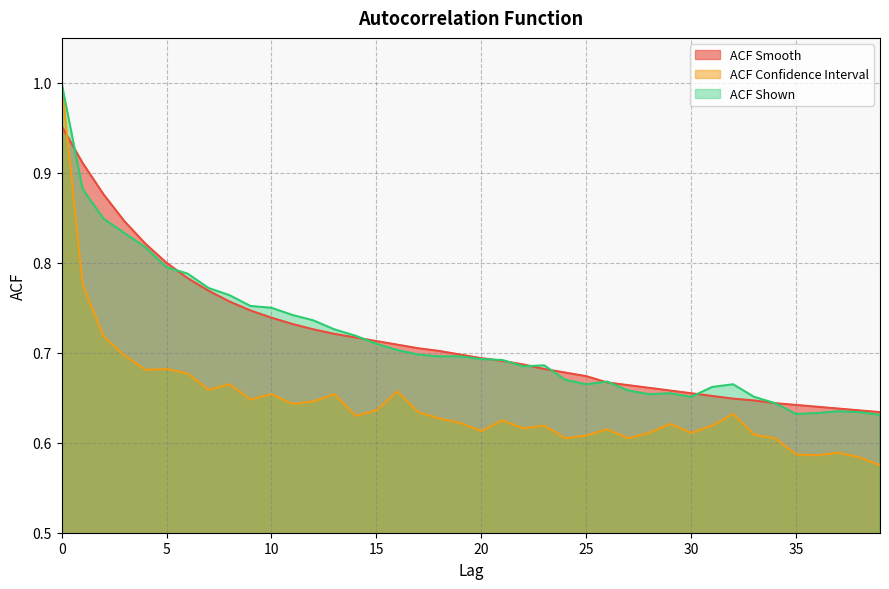

Which series changed the most between 30 and 33?

acf_shown_smooth